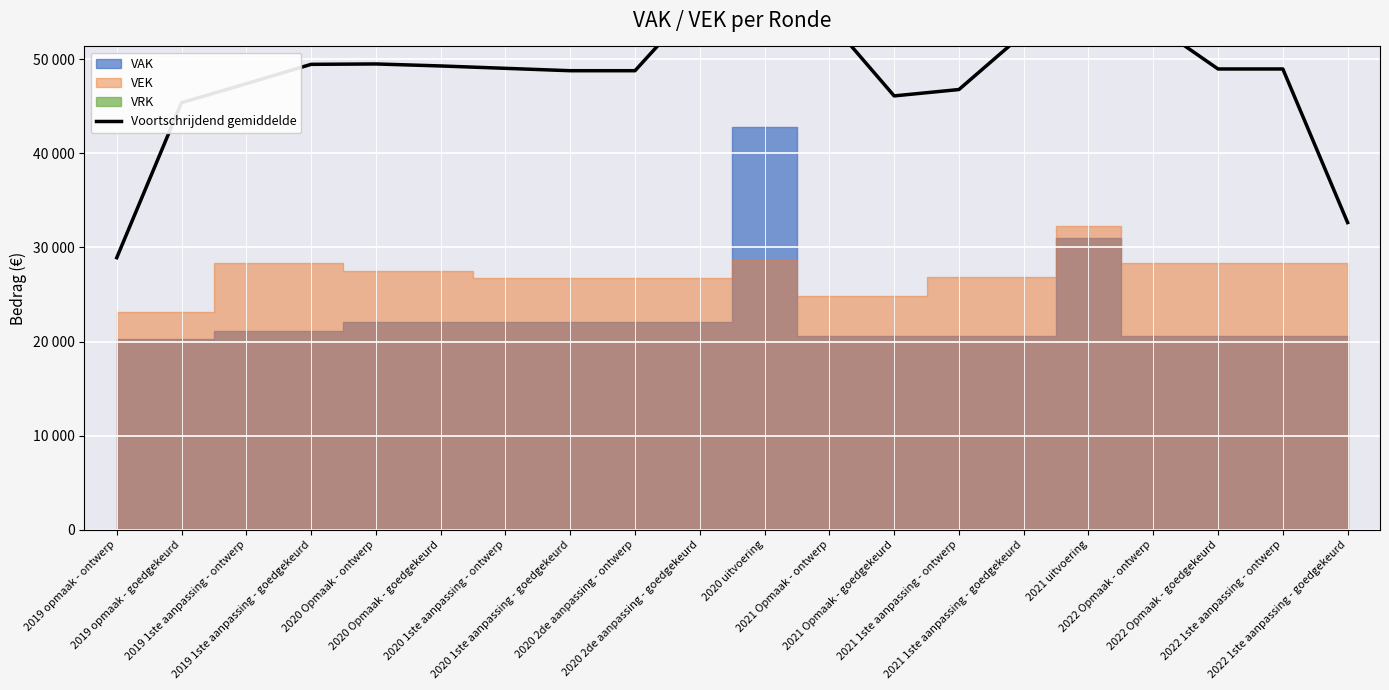

What is the change in value from 2020 1ste aanpassing - ontwerp to 2021 1ste aanpassing - ontwerp?

-2254.0